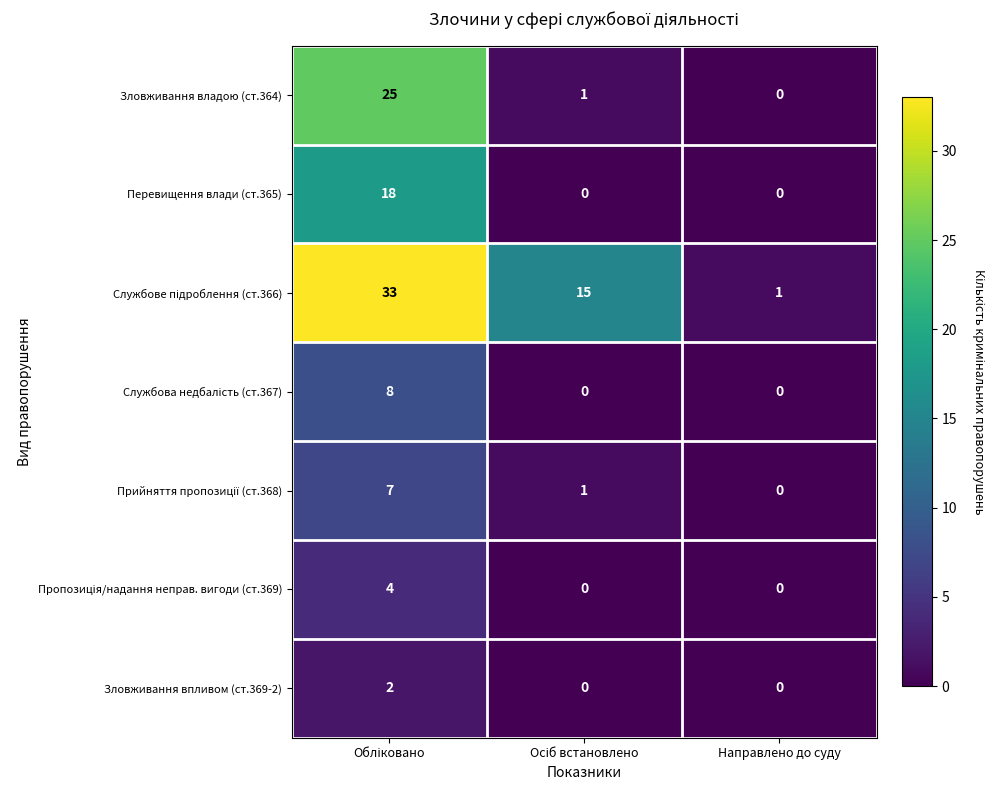

What is the difference between the maximum and second lowest values in the Перевищення влади (ст.365) series?

18